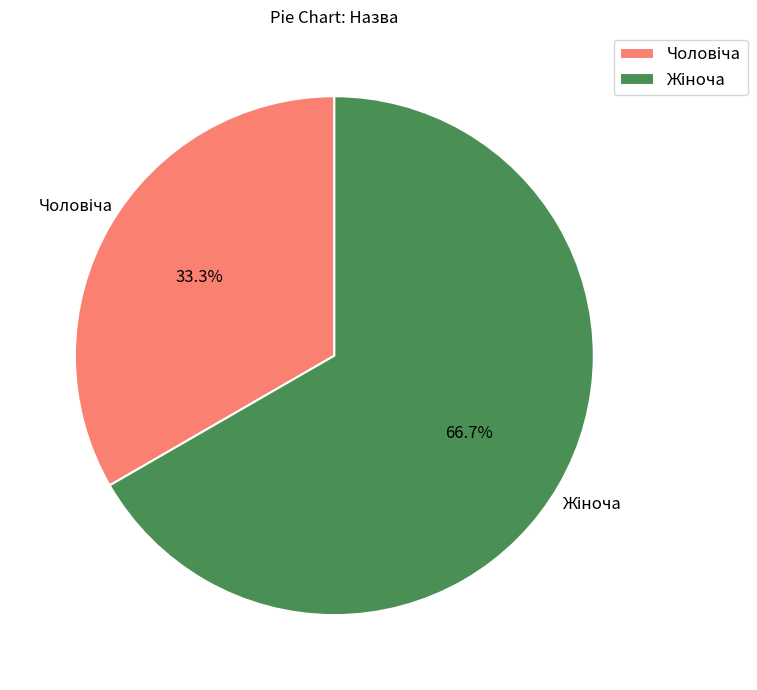

Is there any slice that represents more than half of the pie?

Yes